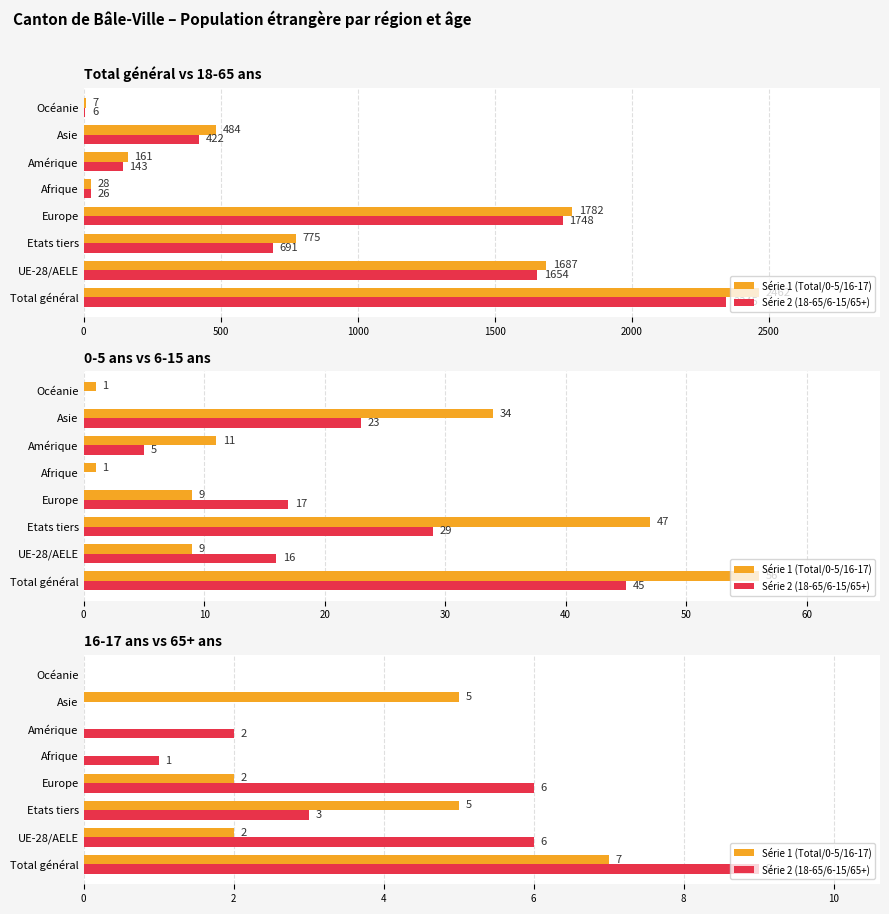

How many data points in Série 2 (18-65/6-15/65+) are above 3?

3